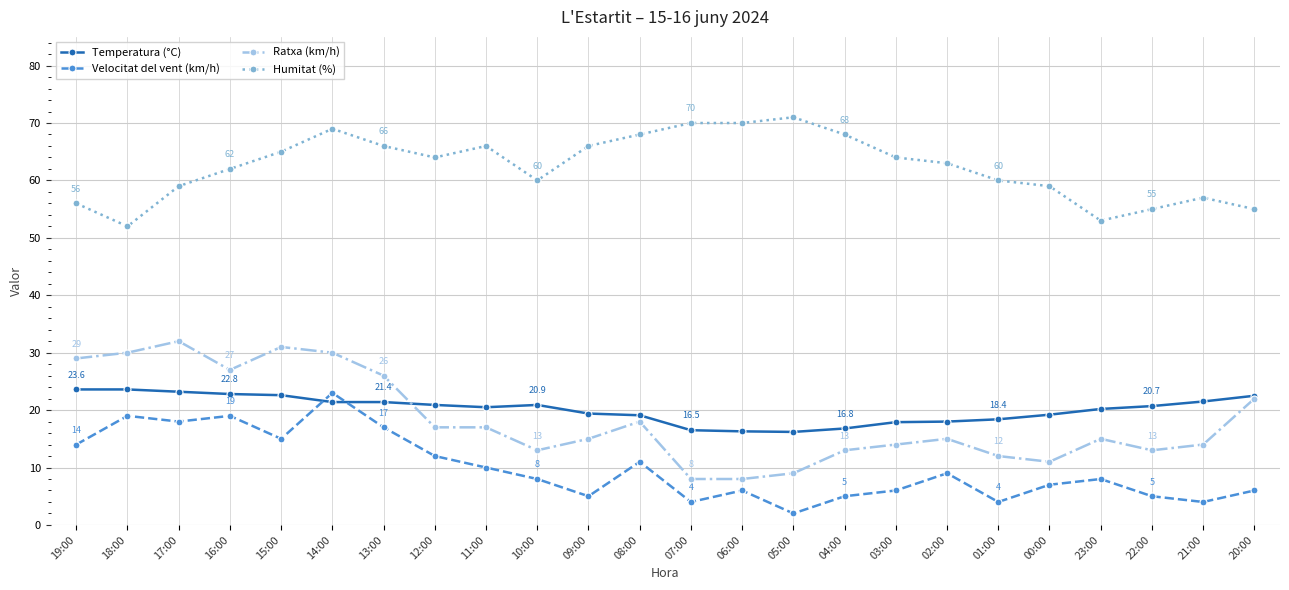

True or false: Humitat (%) and Ratxa (km/h) cross at least once.

False